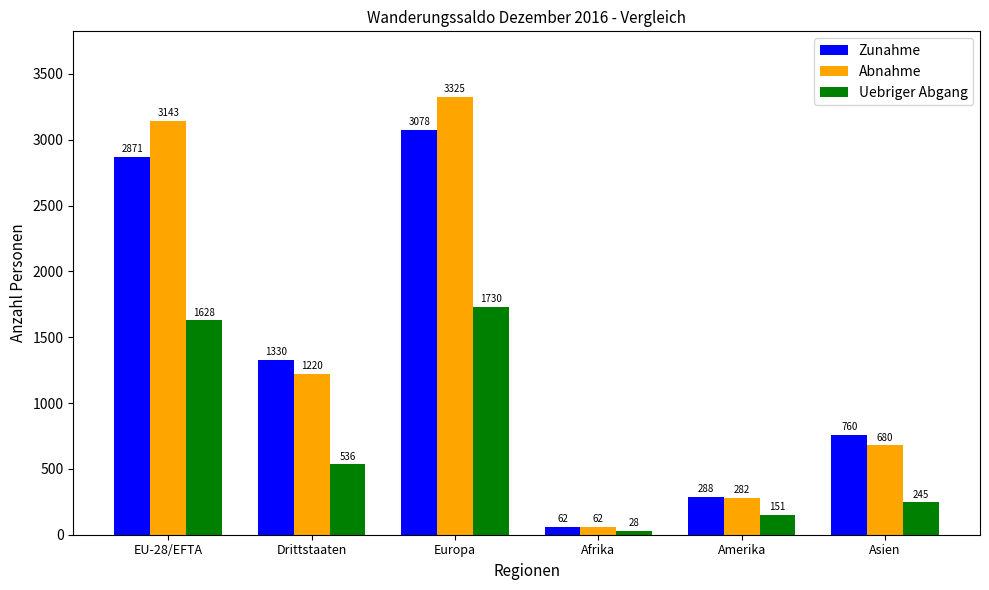

What is the value of the Abnahme bar at the 5th from the left?

282